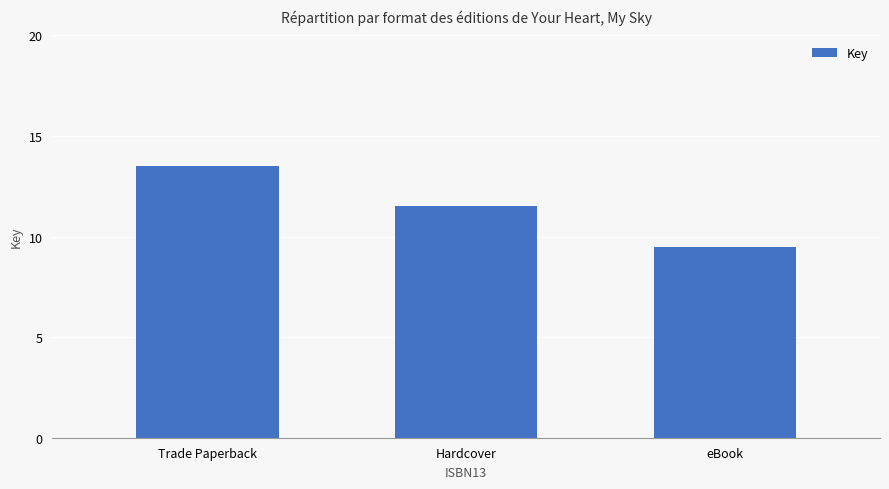

What position from the left is Hardcover?

2